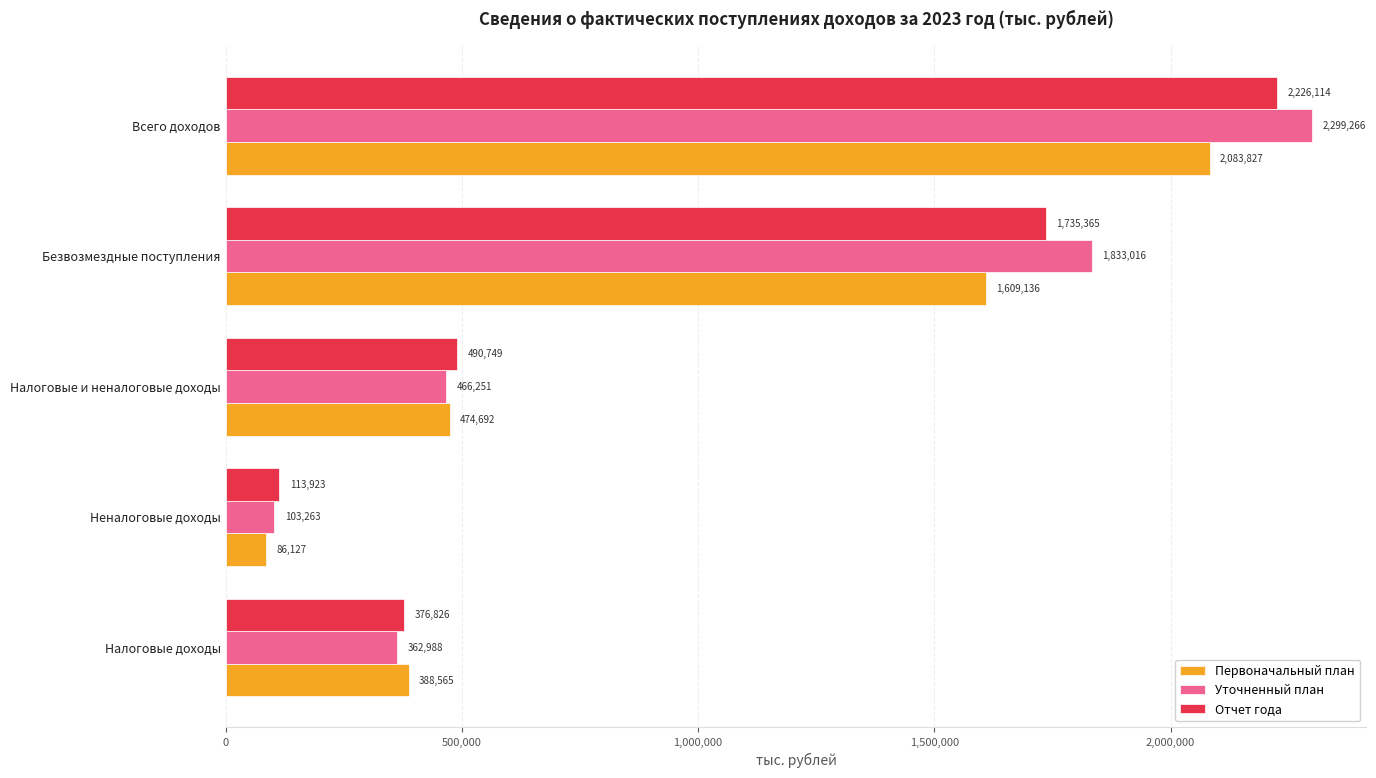

What is the difference between the maximum and second lowest values in the Первоначальный план series?

1695262.8